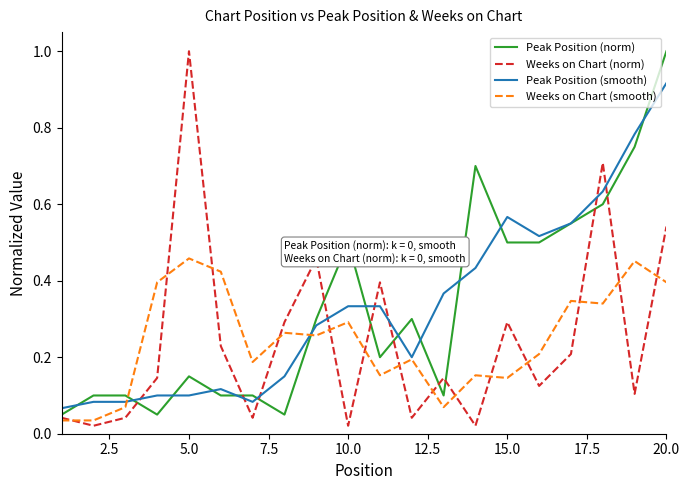

Which series ends up on top after the final intersection of Peak Position (norm) and Weeks on Chart (smooth)?

Peak Position (norm)